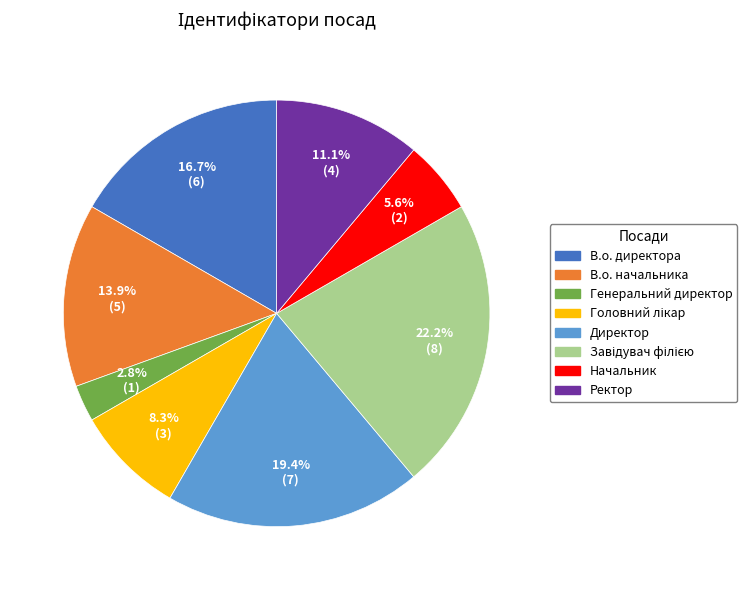

What percentage is NOT represented by Директор?

80.6%